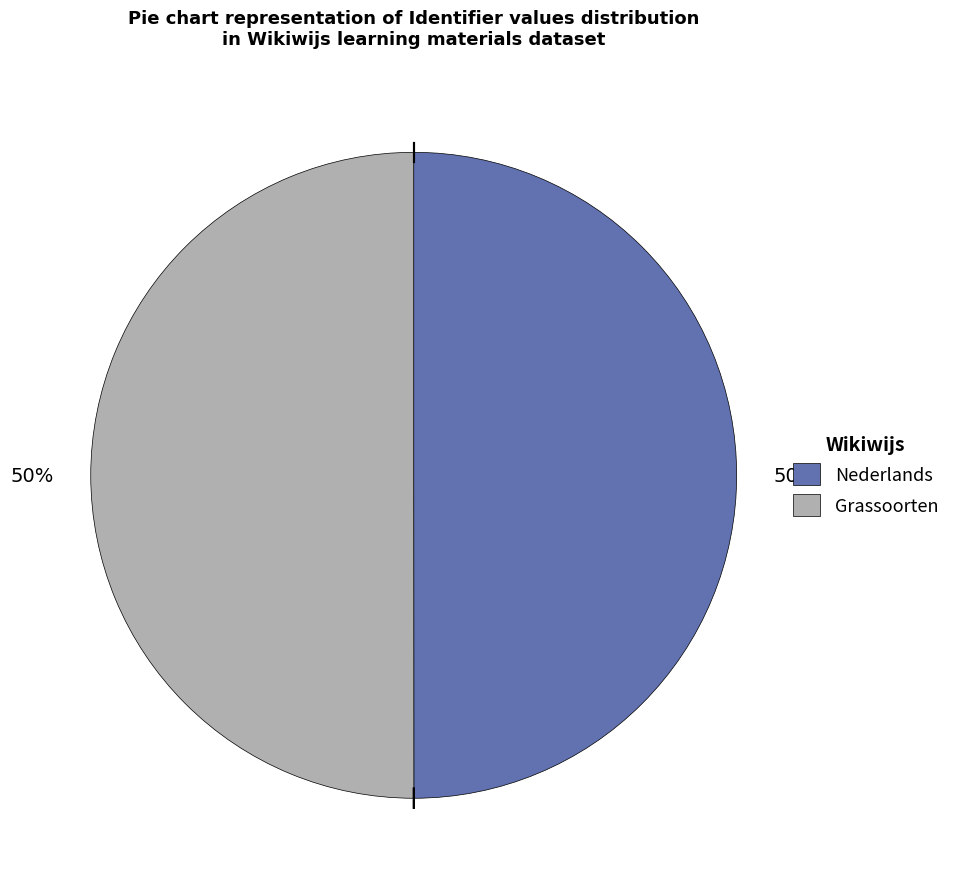

Count the number of slices in the pie.

2